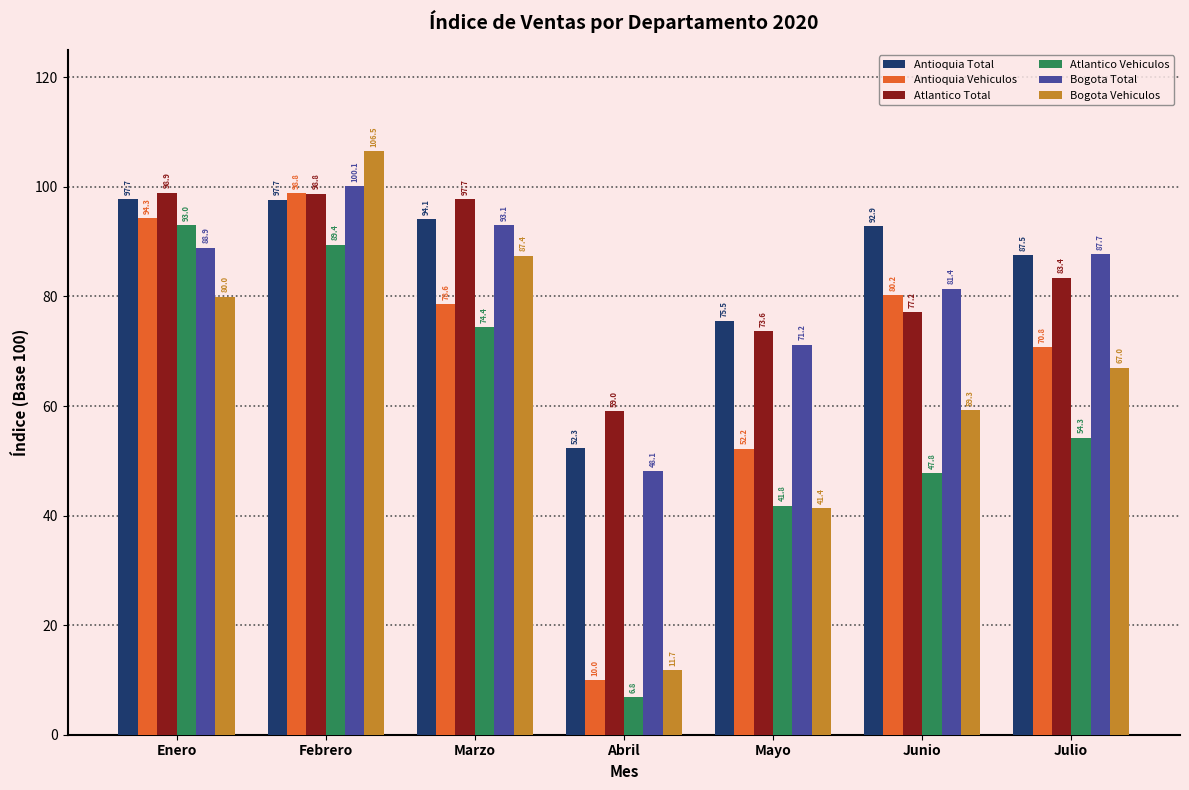

Which series has the widest spread of values?

Bogota Vehiculos